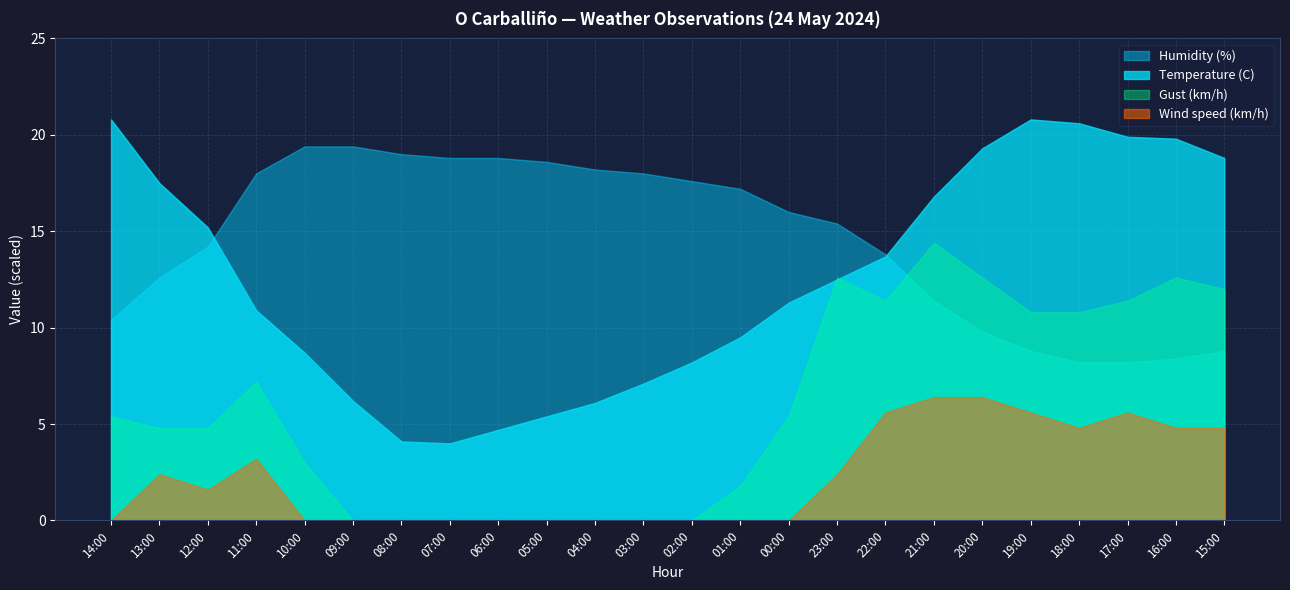

True or false: Temperature (C) and Wind speed (km/h) cross at least once.

False